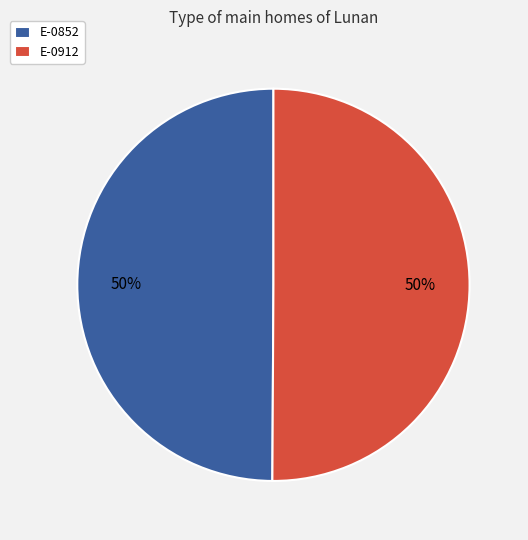

To the nearest percent, what is the average slice percentage?

50%